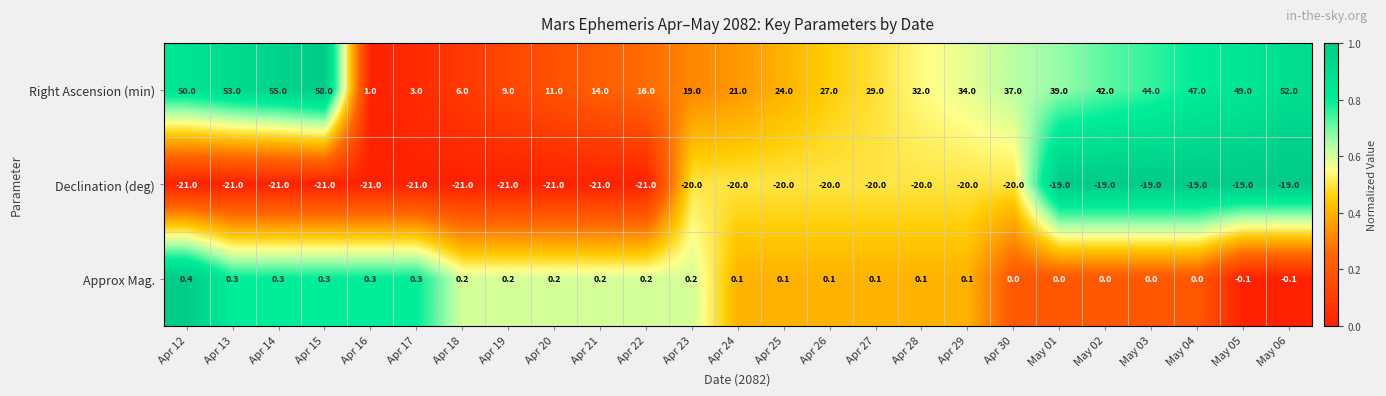

Rank the series at Apr 19 from lowest to highest value.

Declination (deg), Approx Mag., Right Ascension (min)